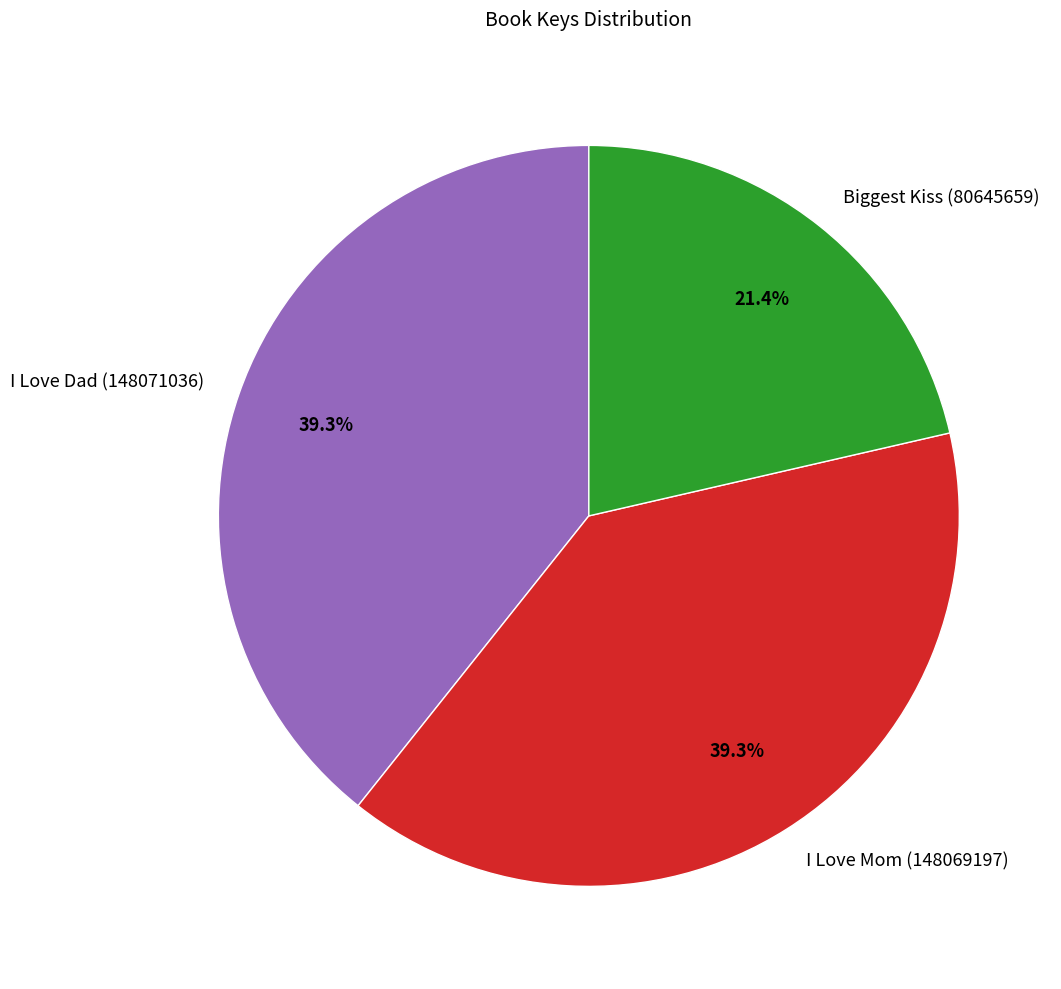

To the nearest percent, what is the combined percentage of I Love Dad (148071036) and Biggest Kiss (80645659)?

61%